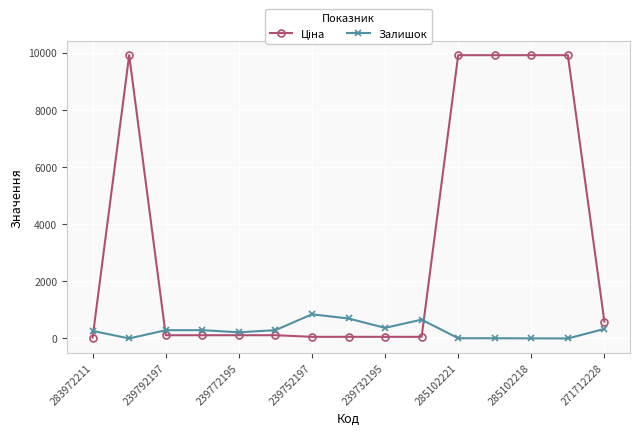

At how many categories does at least one series exceed 2574?

5